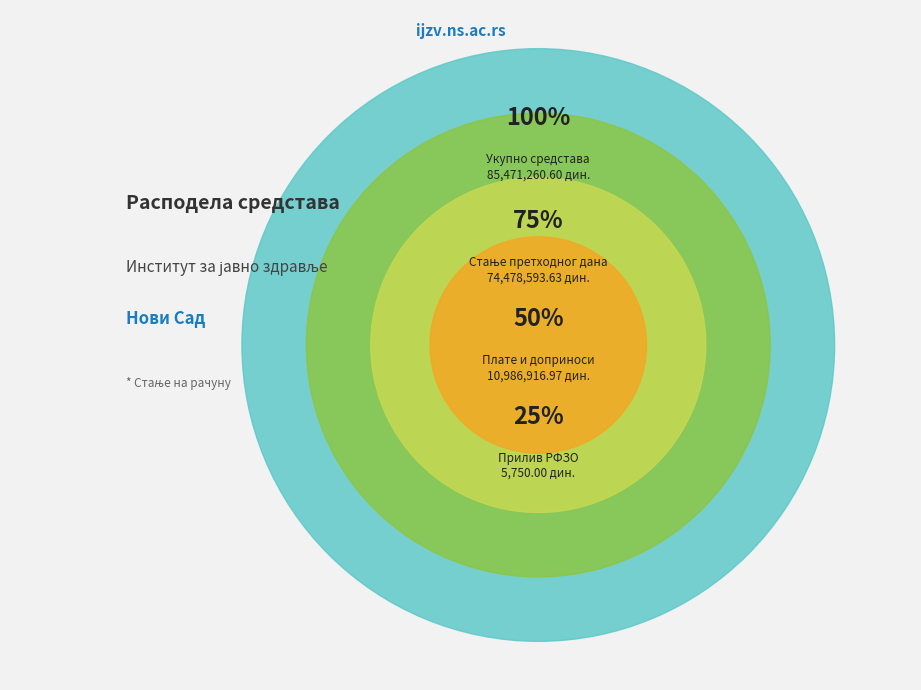

Does СТАЊЕ ПРЕДХОДНОГ ДАНА account for over 50% of the chart?

Yes